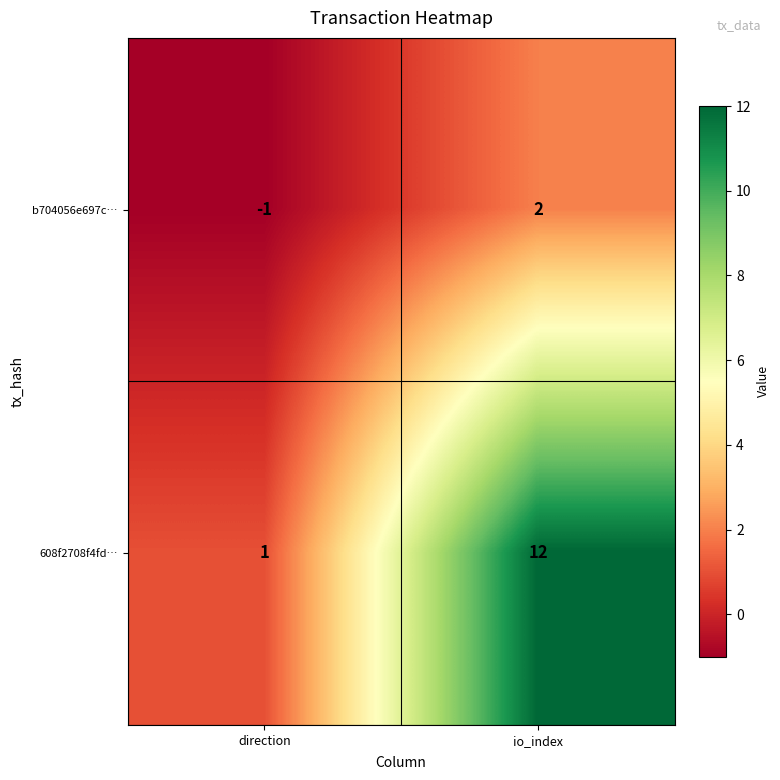

The 608f2708f4fd… series shows 1 at direction. True or false?

True